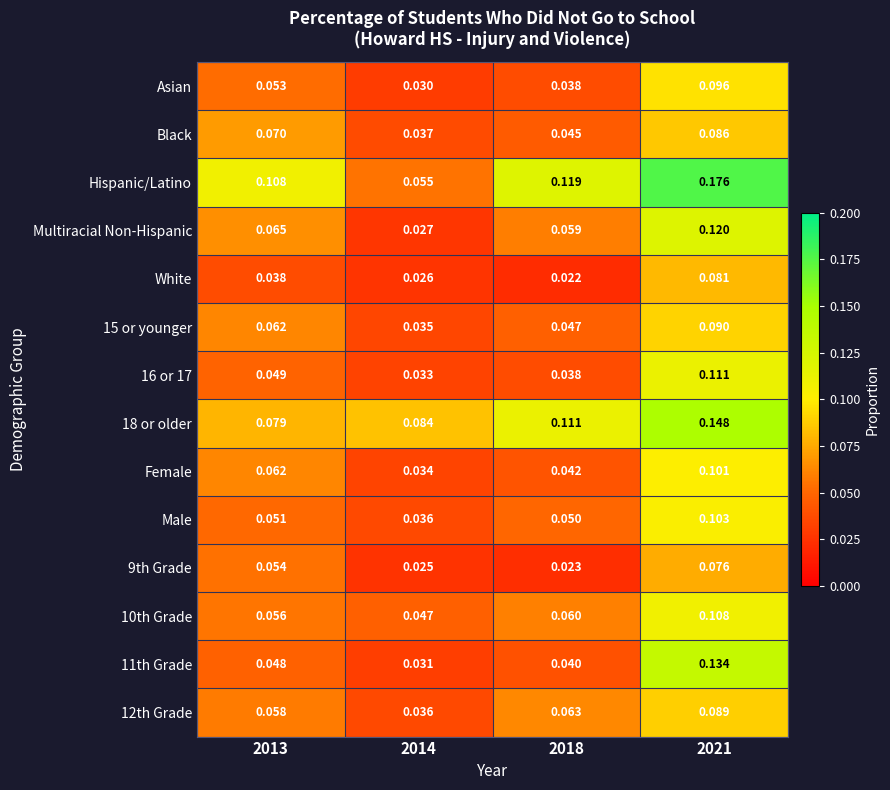

Count the number of categories in the chart.

4